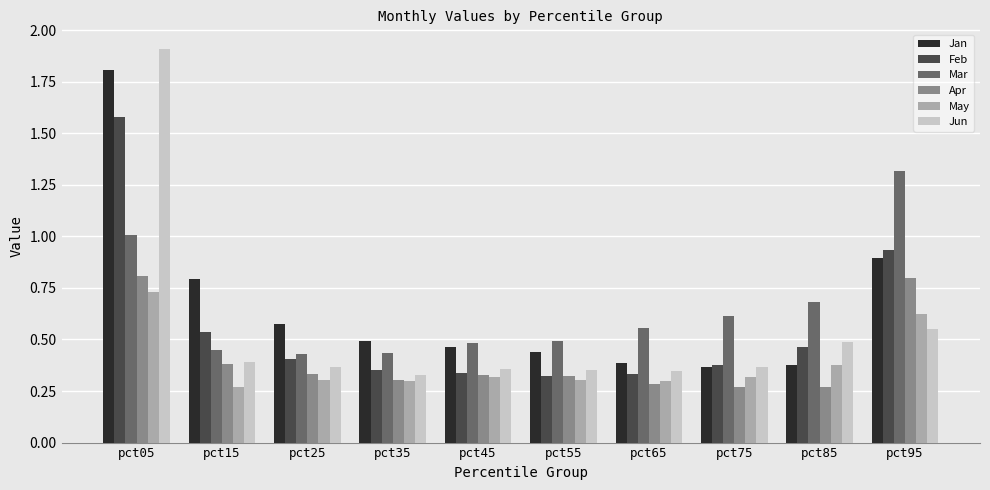

Between pct45 and pct95, which series saw the biggest shift?

Mar